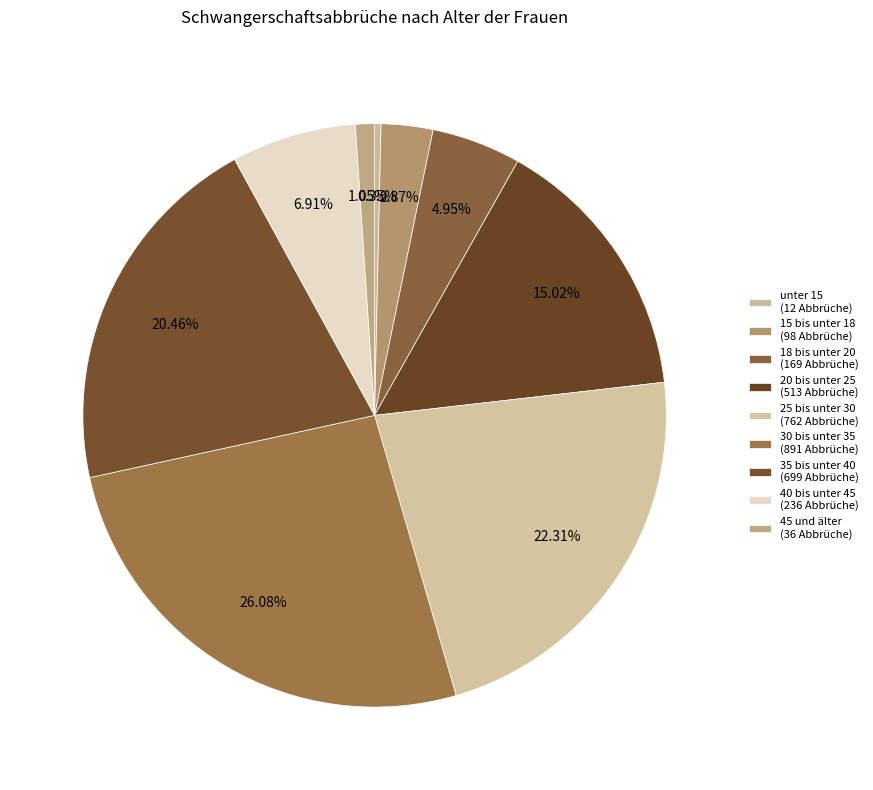

Combined, do 20 bis unter 25 and 18 bis unter 20 account for over 50%?

No